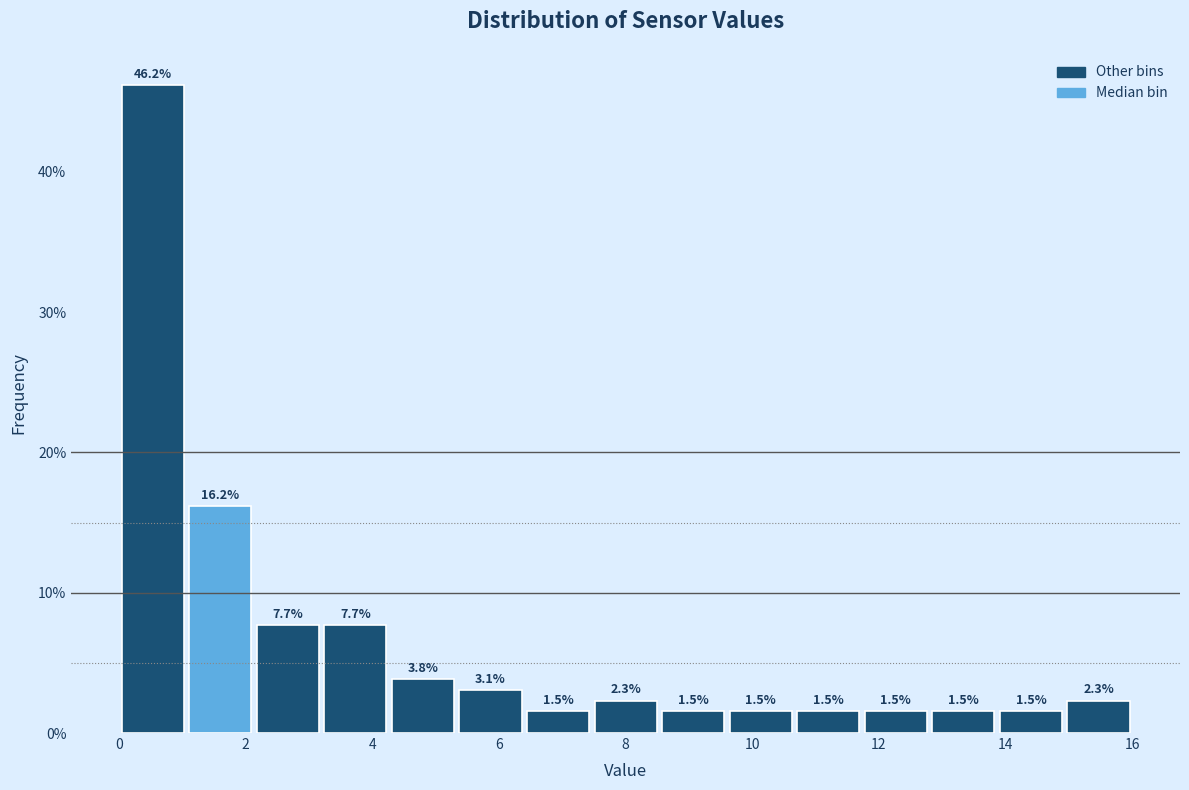

Reading left to right, transcribe this chart: for each bar, give the range it covers on the x-axis and its height. The bar edges are not printed on the chart, so give them approximately, as read against the axis.

0.0 to 1.0: 46.2
1.0 to 2.2: 16.2
2.2 to 3.2: 7.7
3.2 to 4.2: 7.7
4.2 to 5.4: 3.8
5.4 to 6.4: 3.1
6.4 to 7.4: 1.5
7.4 to 8.6: 2.3
8.6 to 9.6: 1.5
9.6 to 10.6: 1.5
10.6 to 11.8: 1.5
11.8 to 12.8: 1.5
12.8 to 13.8: 1.5
13.8 to 15.0: 1.5
15.0 to 16.0: 2.3